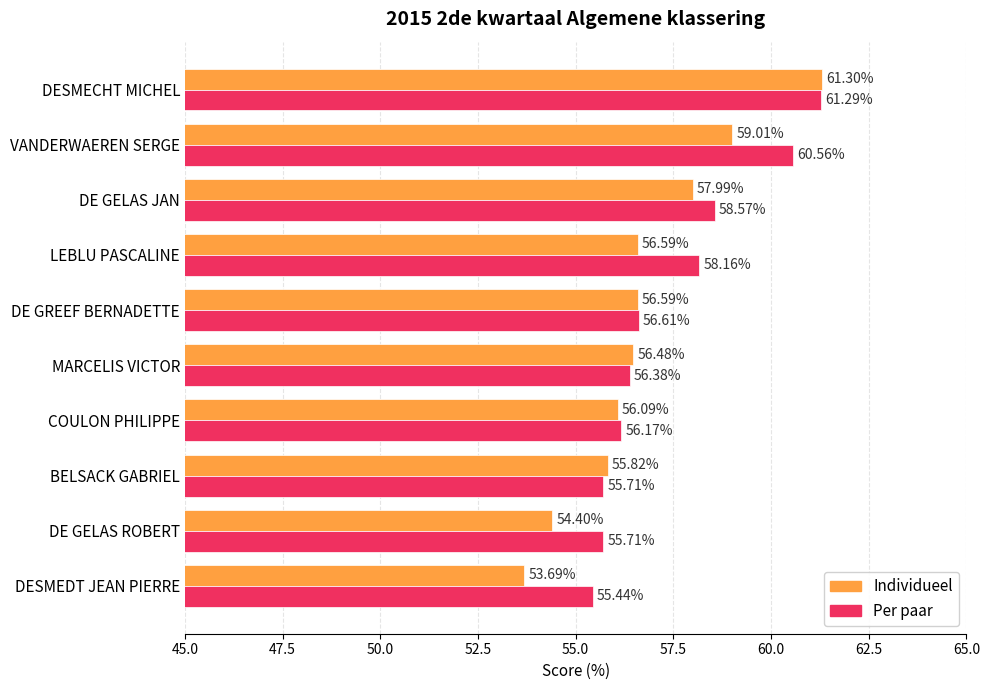

List the series in order of their overall mean, highest first.

Per paar, Individueel